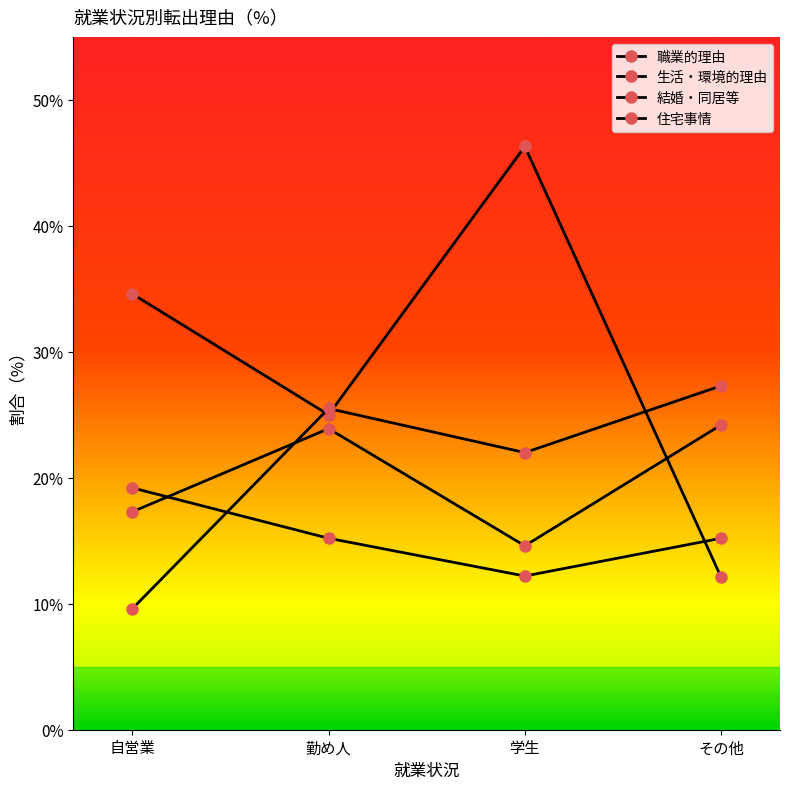

At 自営業, list the series in order from smallest to largest.

生活・環境的理由, 住宅事情, 結婚・同居等, 職業的理由